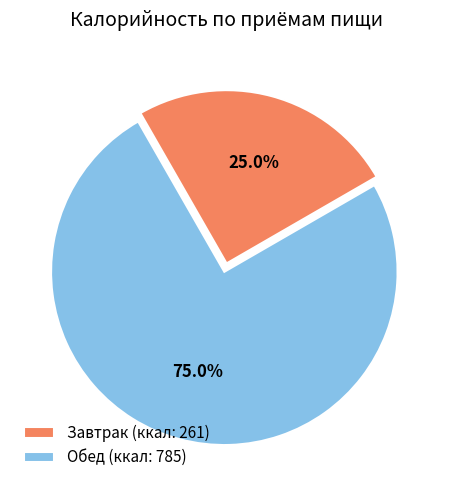

True or false: Обед accounts for 84% of the total.

False